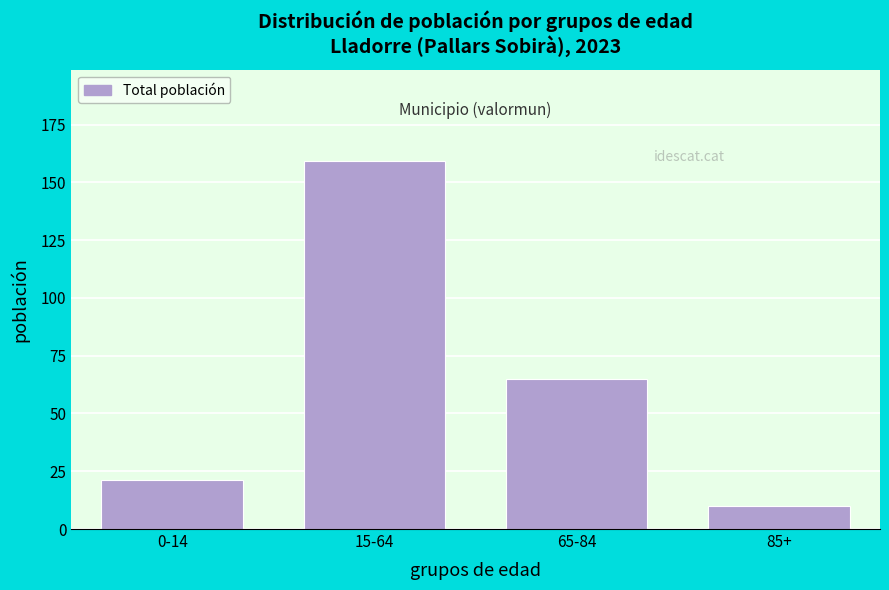

Reading right to left, list all the values displayed in this chart.

10	65	159	21